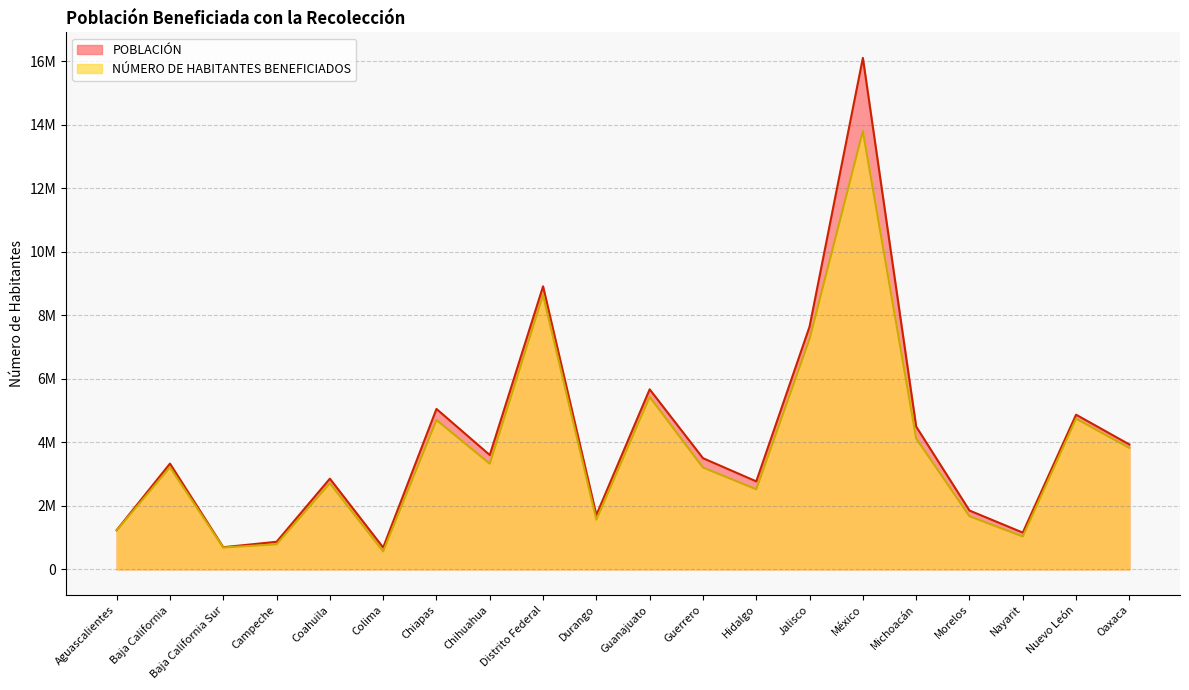

Does the chart display data point markers on the line(s)?

No